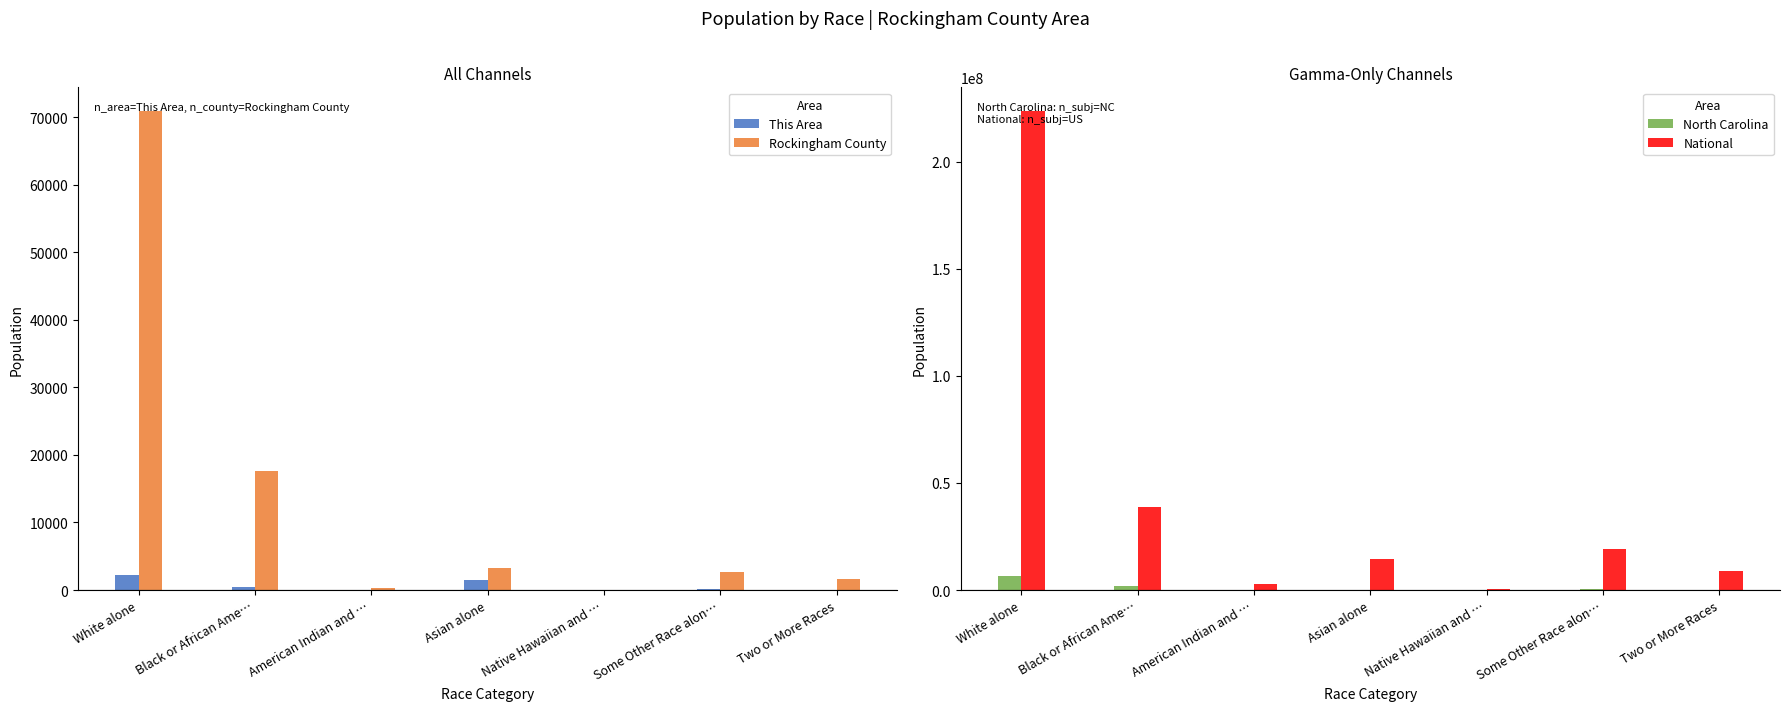

What is the approximate value of National at White alone, to the nearest 10?

223553260